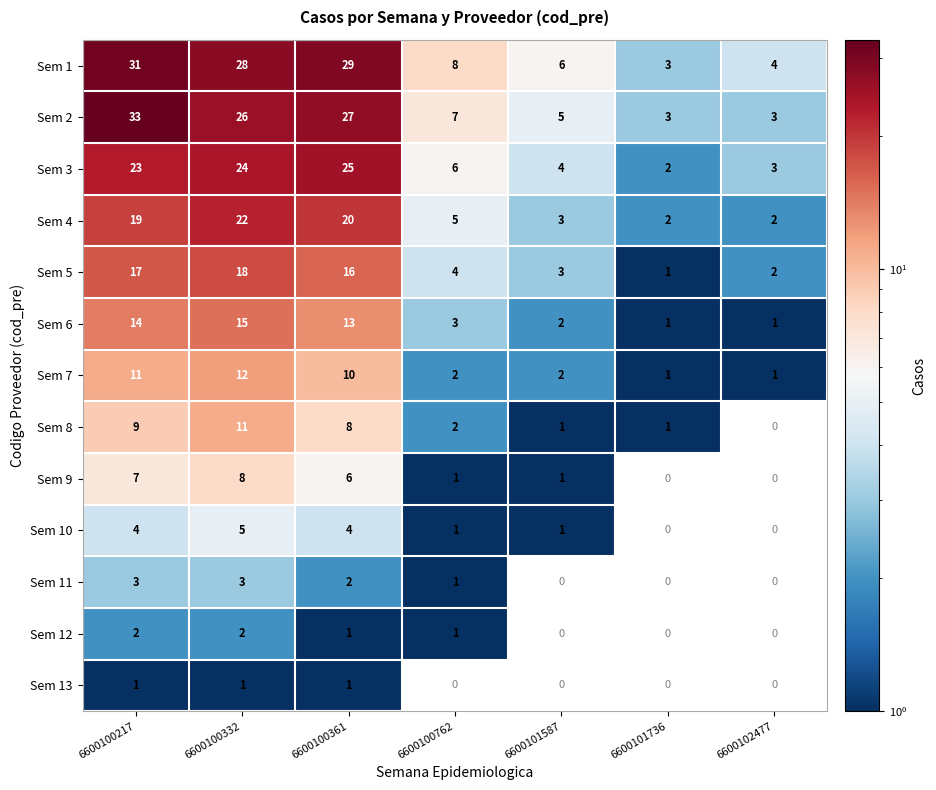

Which series has the largest range (max minus min)?

Sem 2